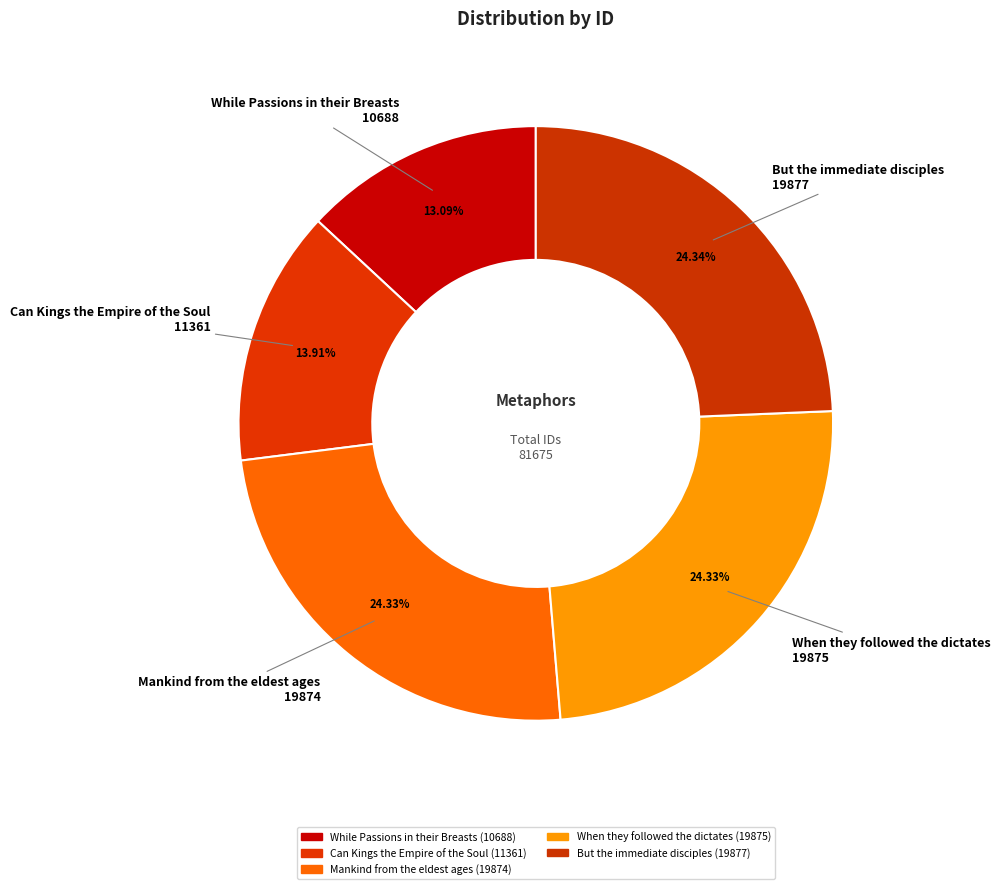

The But the immediate disciples slice represents 24% of the pie. True or false?

True